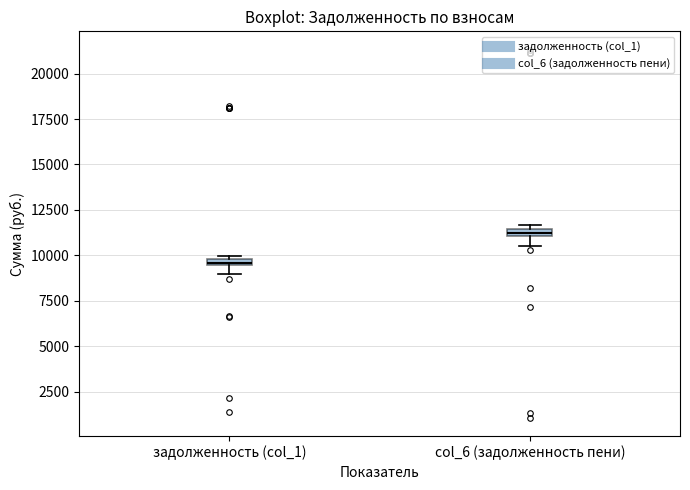

Where is the lower edge of the box for задолженность (col_1) on the y-axis? The values are not printed on the chart, so give them approximately, as read against the axis.

9500